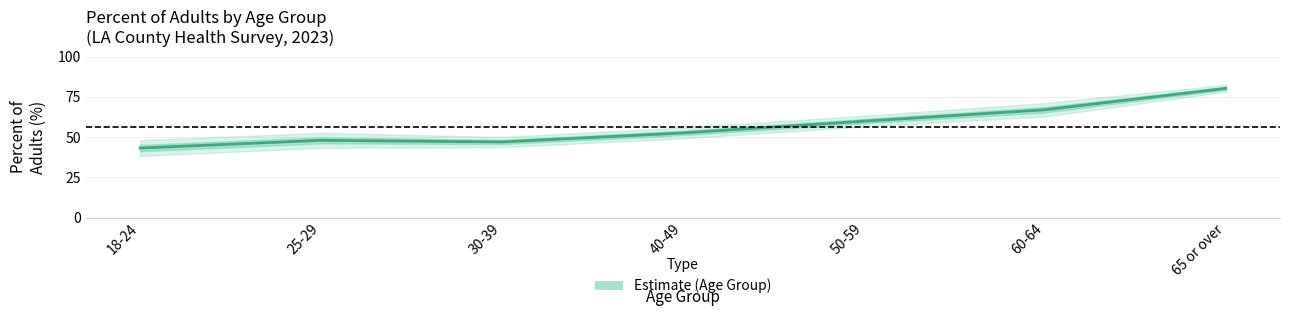

At which label does upper_ci reach its minimum?

18-24